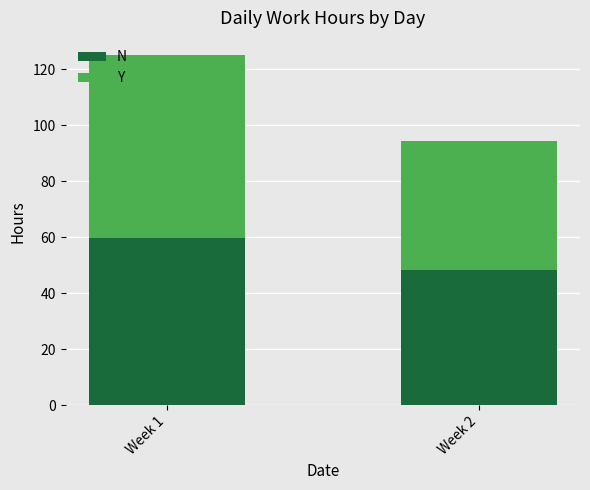

What are all the series names shown in the legend?

N, Y